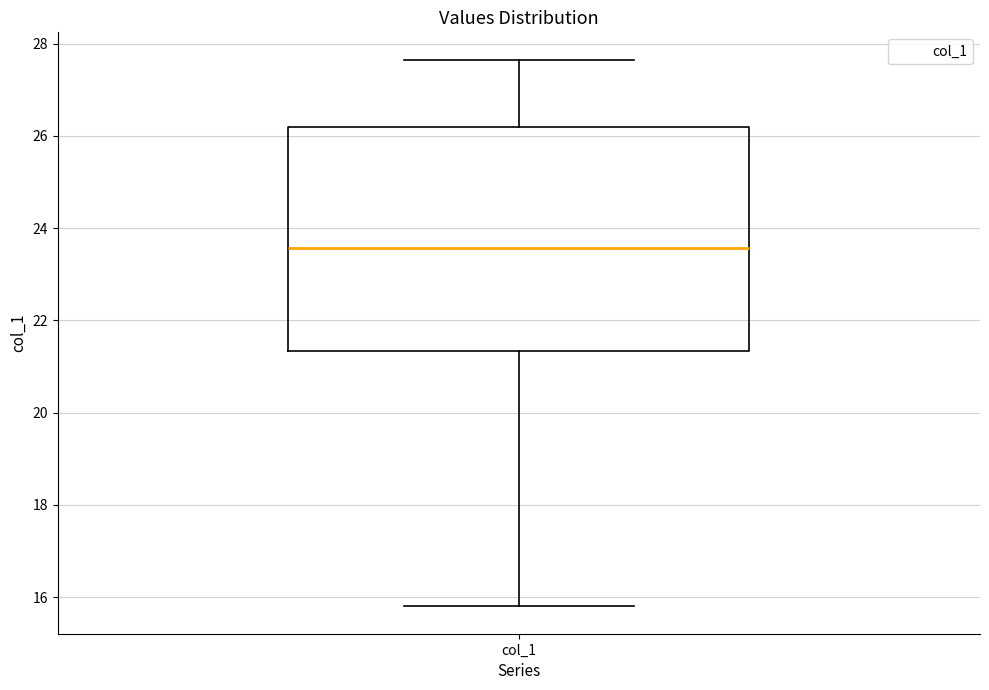

Transcribe this box plot: give where the median line is, the range the box spans, and where the two whiskers end, as read against the y-axis. The values are not printed on the chart, so give them approximately, as read against the axis.

median 23.6, box 21.4 to 26.2, whiskers 15.8 to 27.6